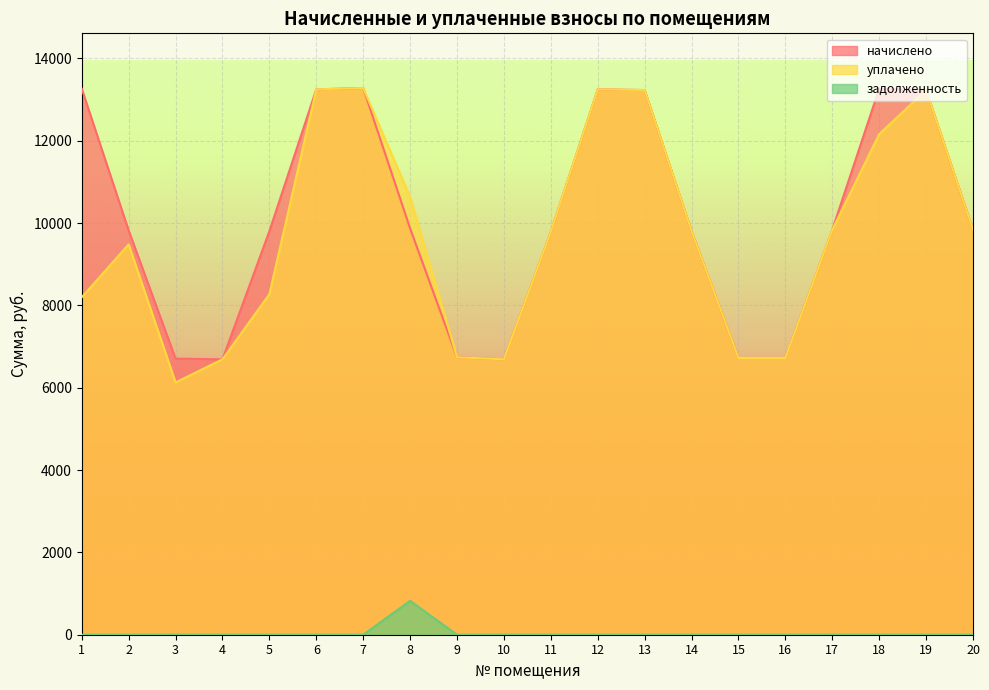

Is the value of уплачено at 6 greater than the value of начислено at 9?

Yes